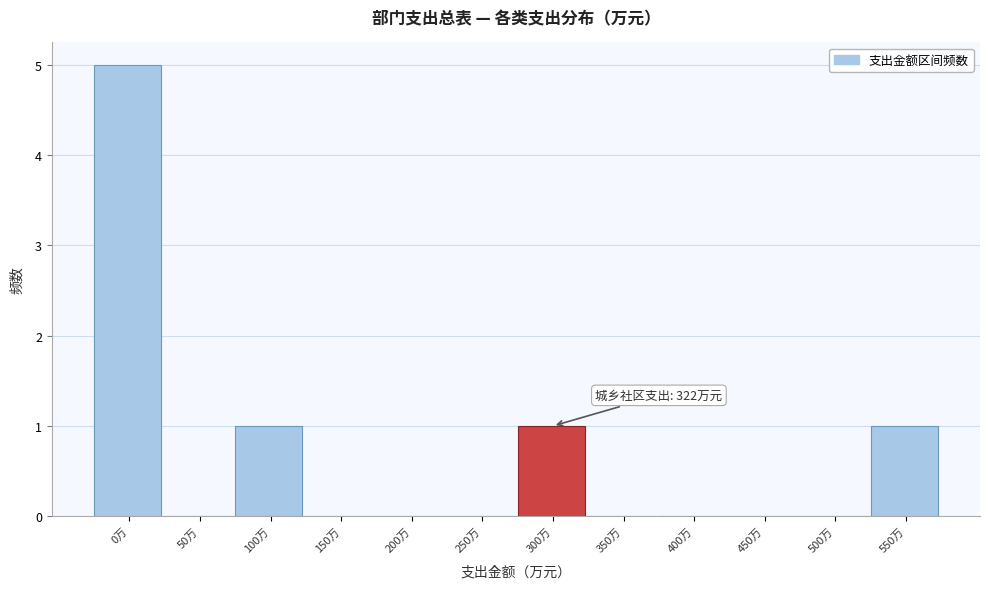

Reading left to right, transcribe all the data shown in this chart.

0万=5	50万=0	100万=1	150万=0	200万=0	250万=0	300万=1	350万=0	400万=0	450万=0	500万=0	550万=1